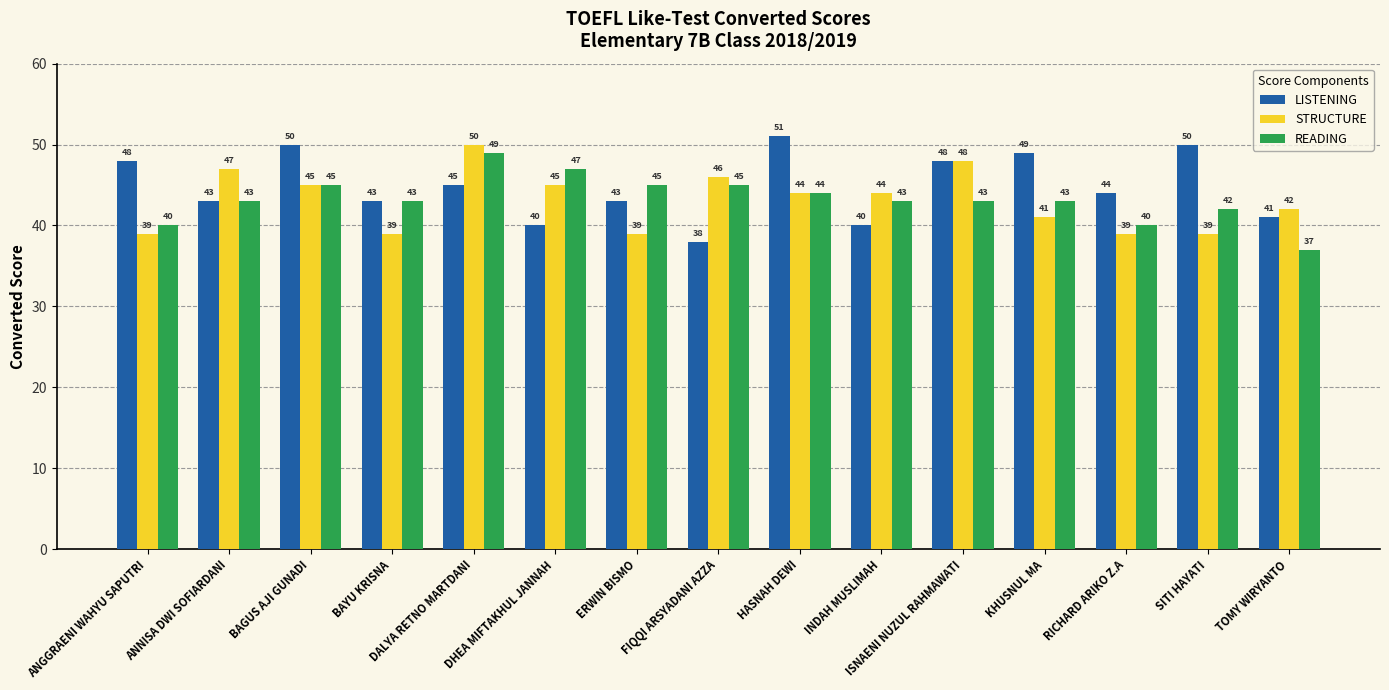

What is the spread (max minus min) of values at DHEA MIFTAKHUL JANNAH?

7